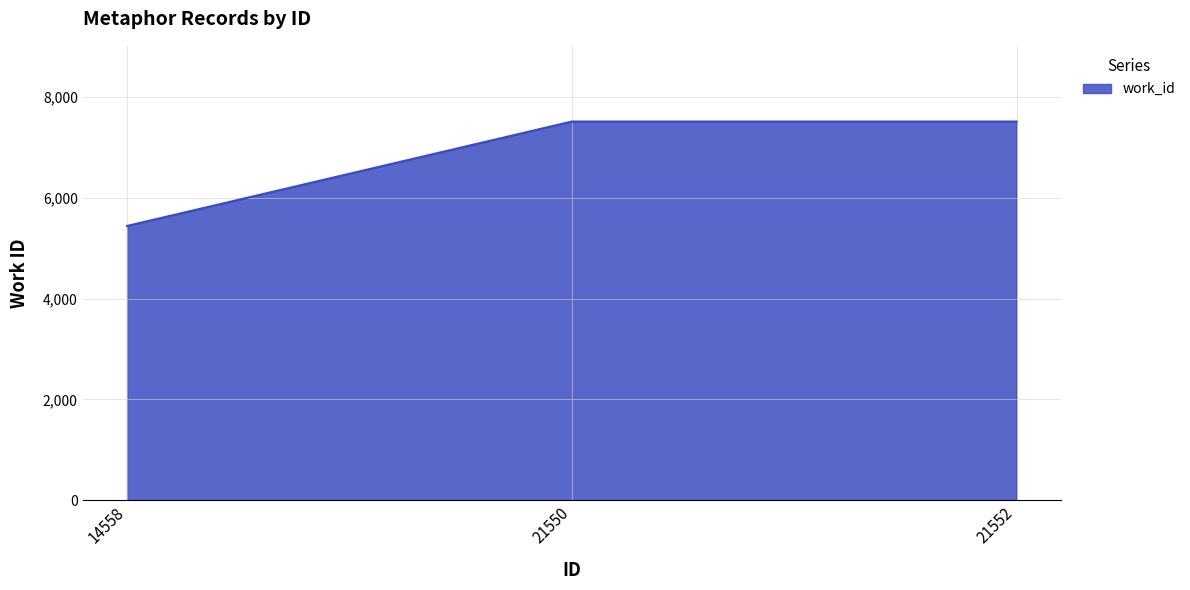

The chart shows a value of 9169 at 14558. True or false?

False